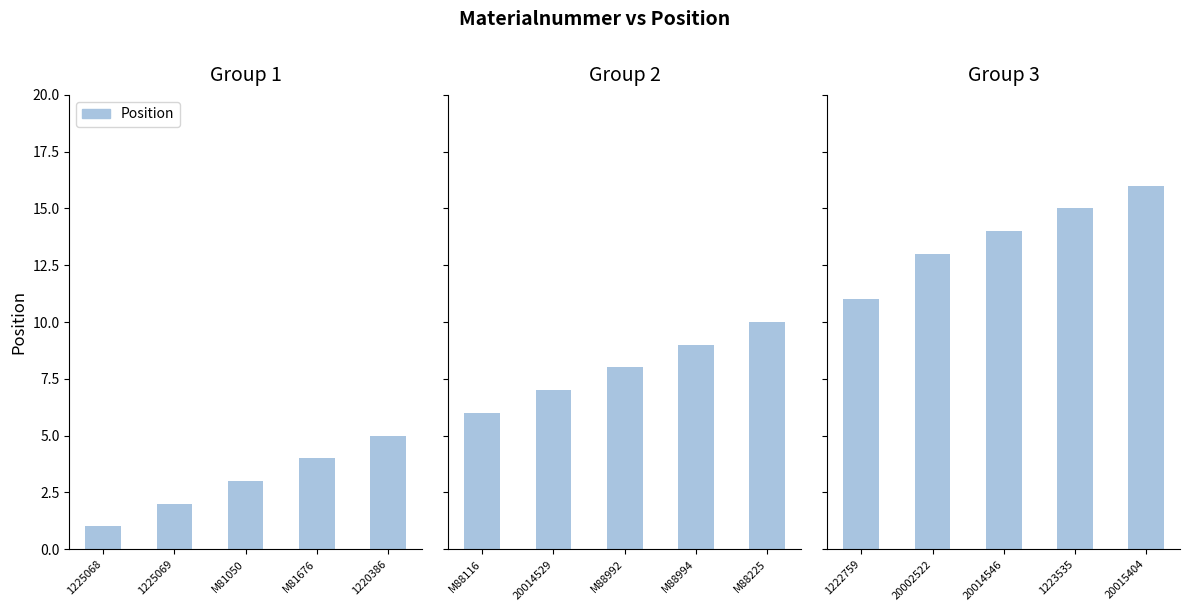

What is the label of the 1st bar from the left?

1222759